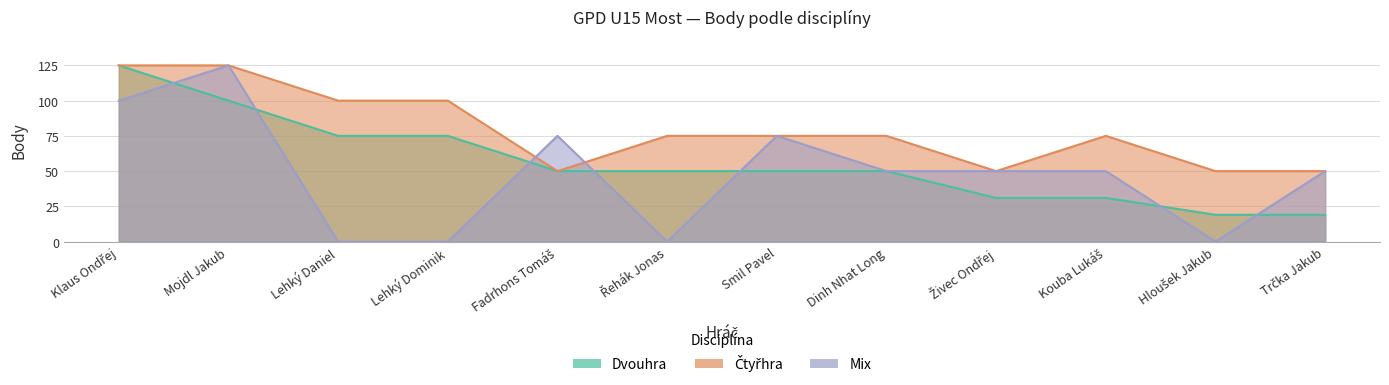

How many interior local peaks does the Mix series have?

3